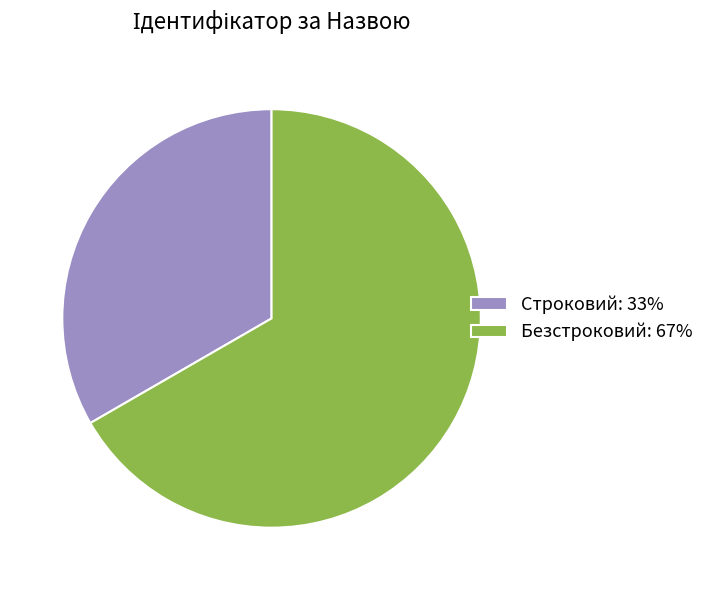

Do Безстроковий: 67% and Строковий: 33% together represent more than half of the pie?

Yes